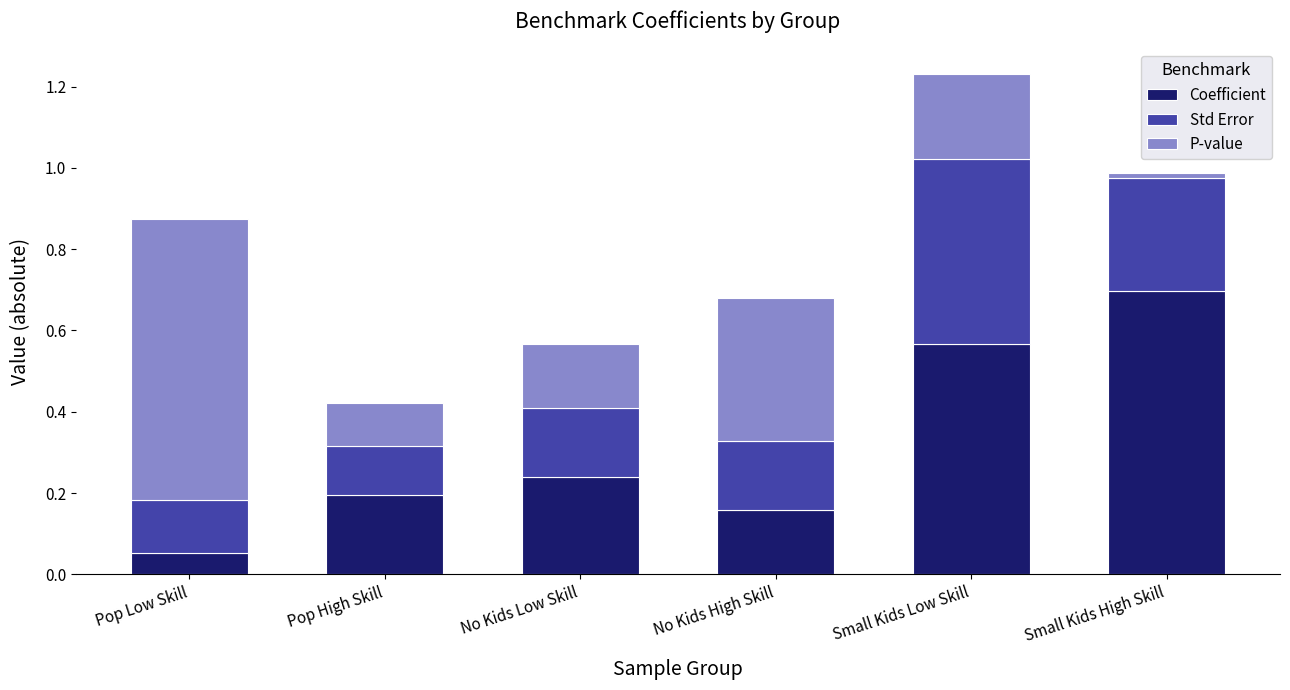

Which category has the highest value in the Coefficient series?

Small Kids High Skill